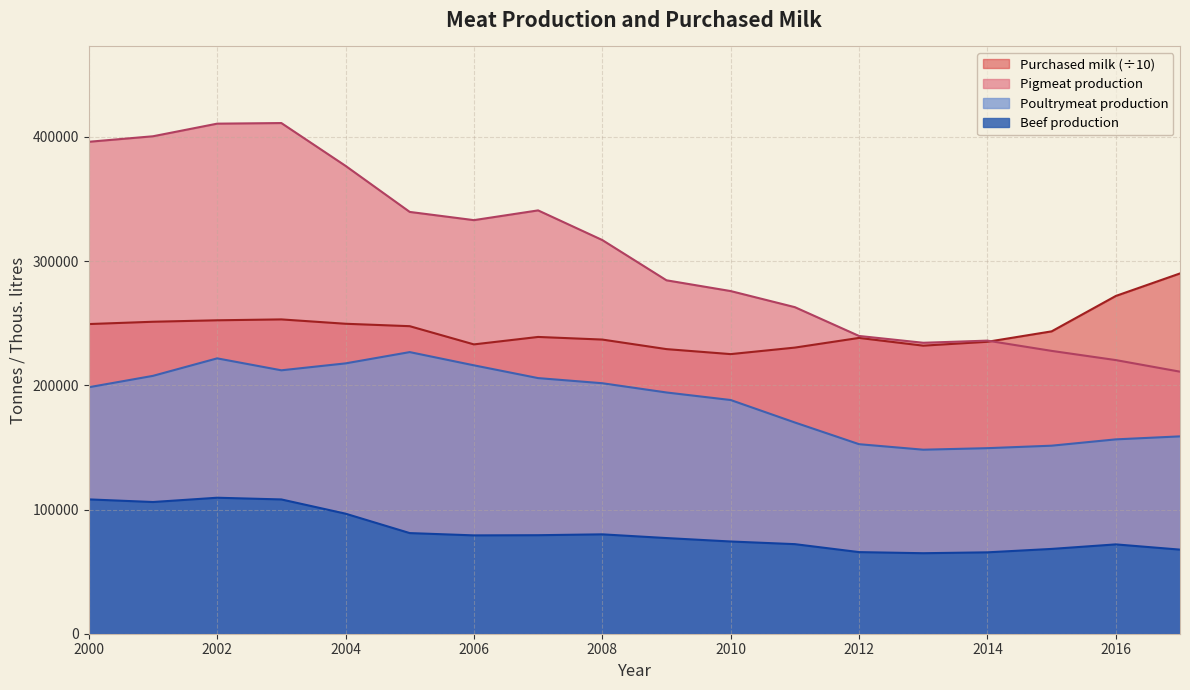

What is the lowest value of the Beef production series?

64825.0